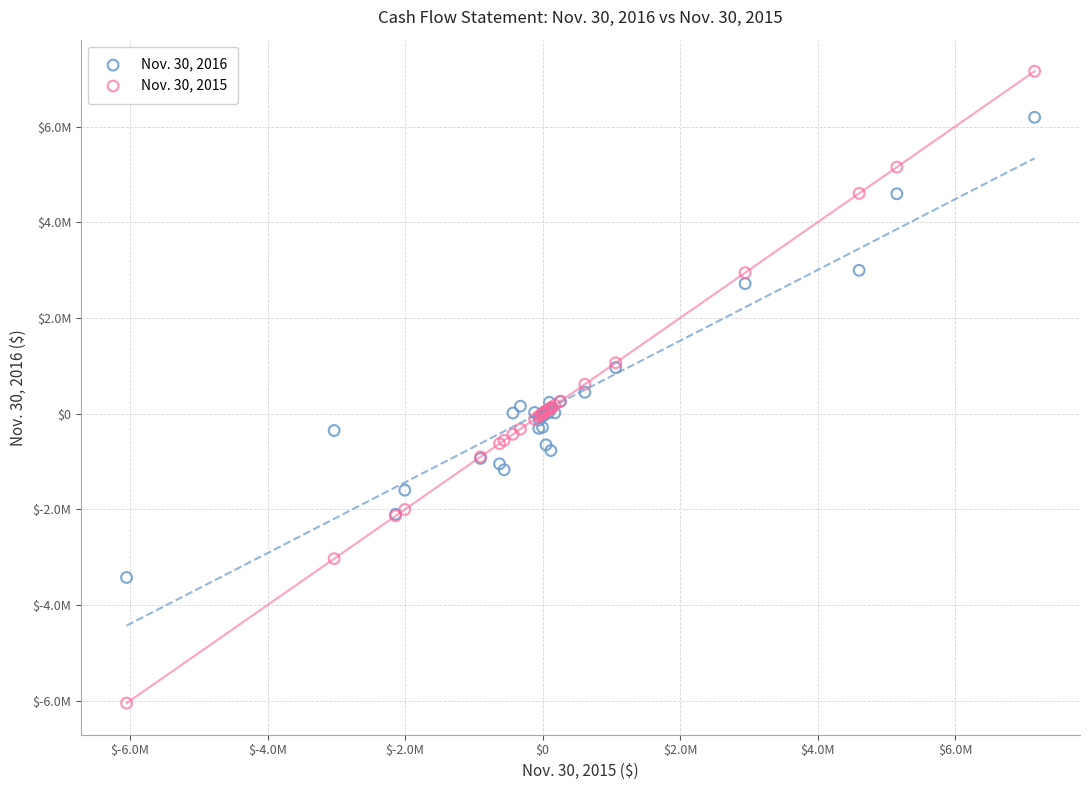

What are all the series names shown in the legend?

Nov. 30, 2016, Nov. 30, 2015